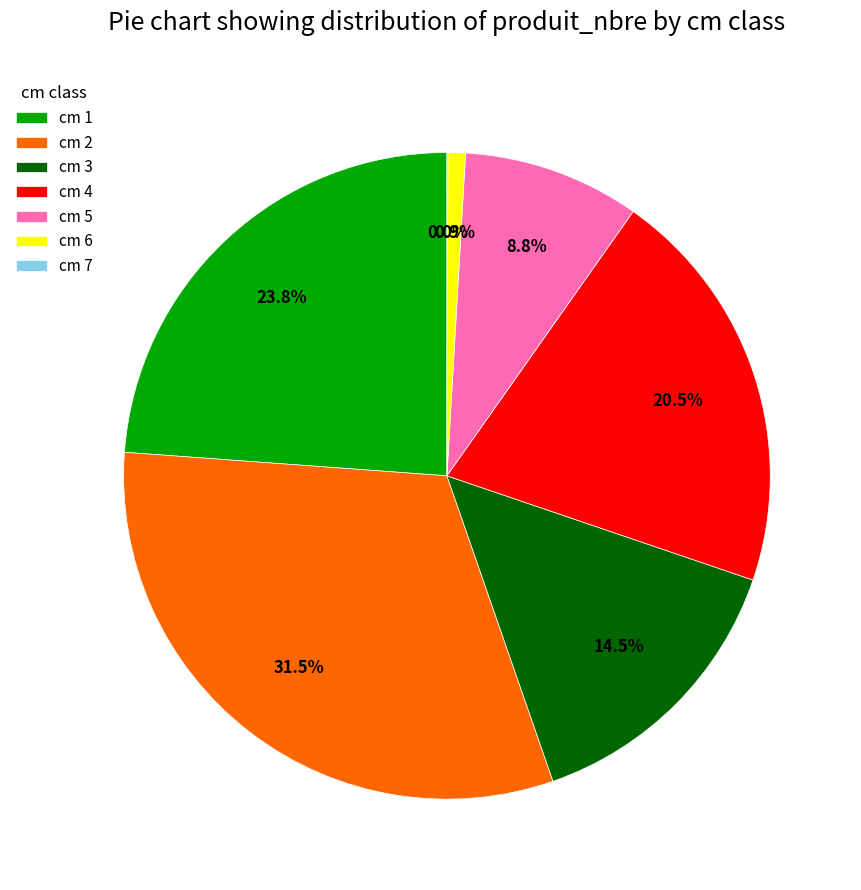

Approximately how many times larger is the value at cm 3 compared to cm 5?

1.6